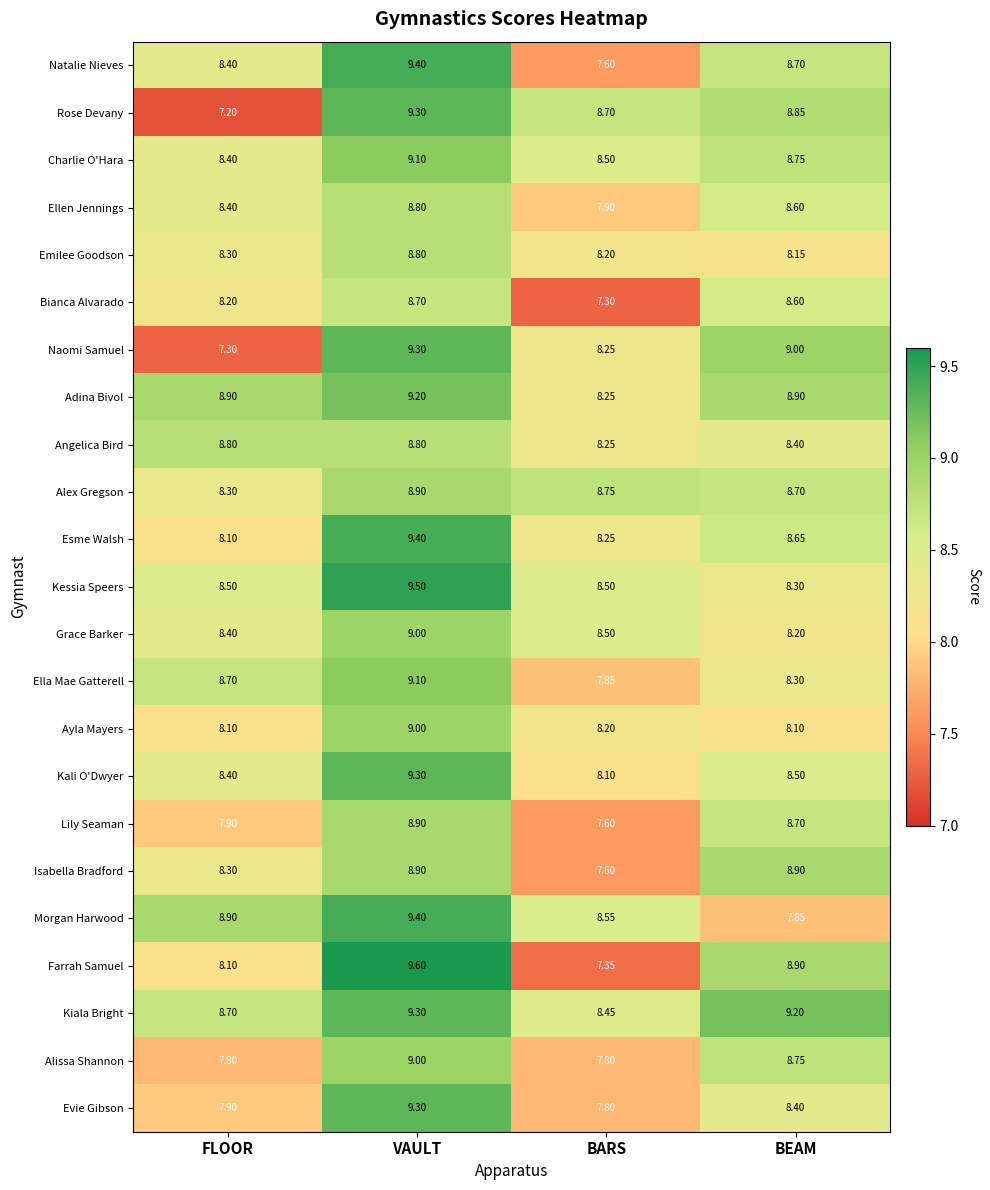

List the labels in order of Farrah Samuel value, smallest first.

BARS, FLOOR, BEAM, VAULT